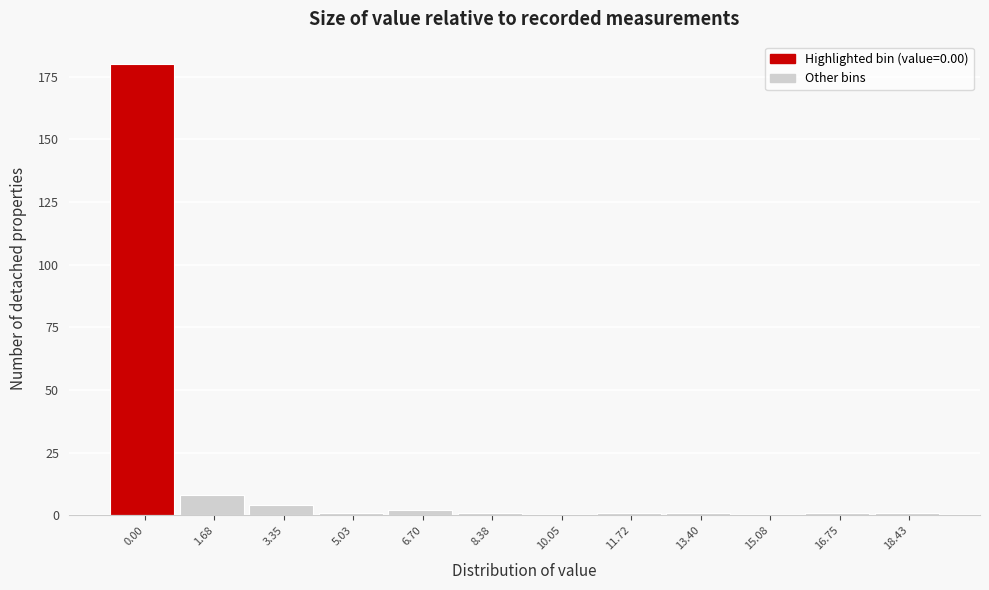

Reading left to right, list all the values displayed in this chart.

0.00=180	1.68=8	3.35=4	5.03=1	6.70=2	8.38=1	10.05=0	11.72=1	13.40=1	15.08=0	16.75=1	18.43=1